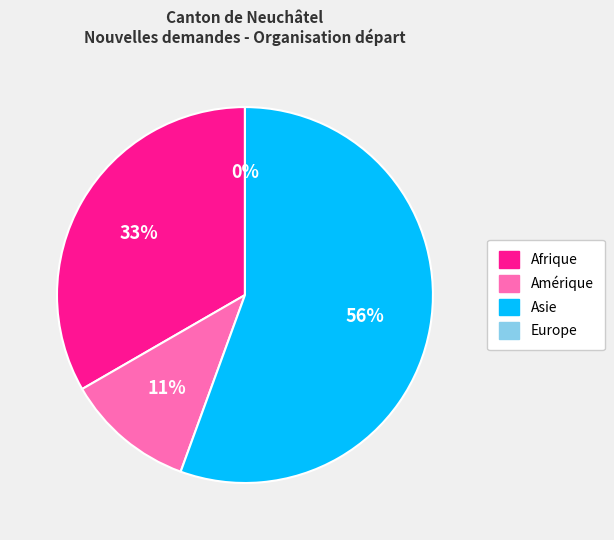

True or false: Europe accounts for 0% of the total.

True